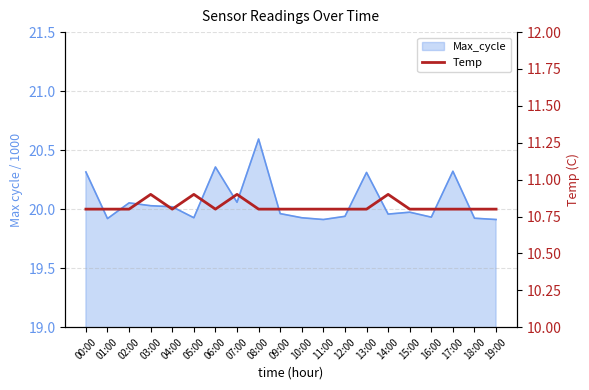

Is it true that the value at 12:00 is 14.3?

False